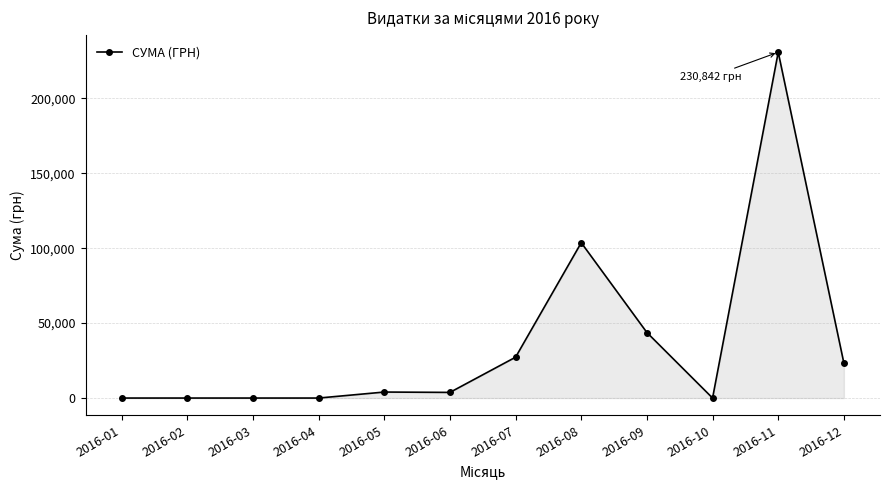

What is the change in value from 2016-01 to 2016-08?

+103692.8